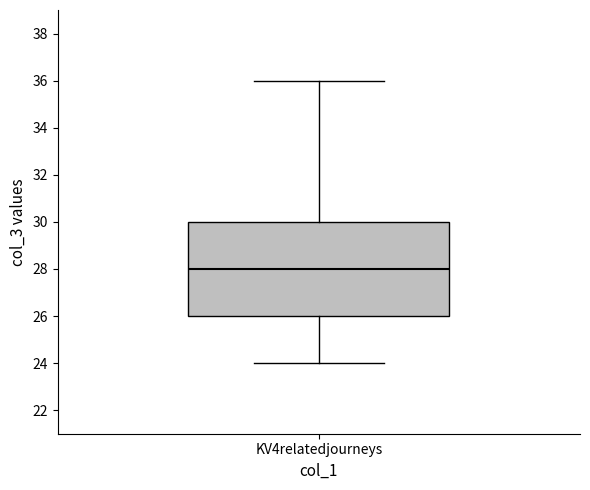

Read this box plot against the y-axis: the position of the median line, the range covered by the box, and the ends of both whiskers. The values are not printed on the chart, so give them approximately, as read against the axis.

median 28, box 26 to 30, whiskers 24 to 36